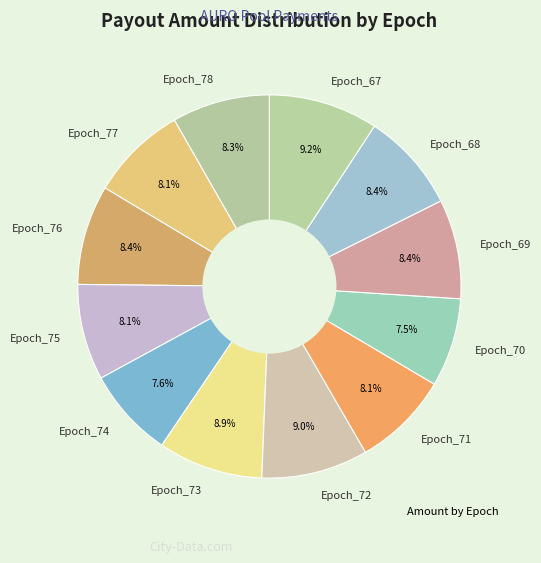

How much of the chart is everything except Epoch_76?

91.6%